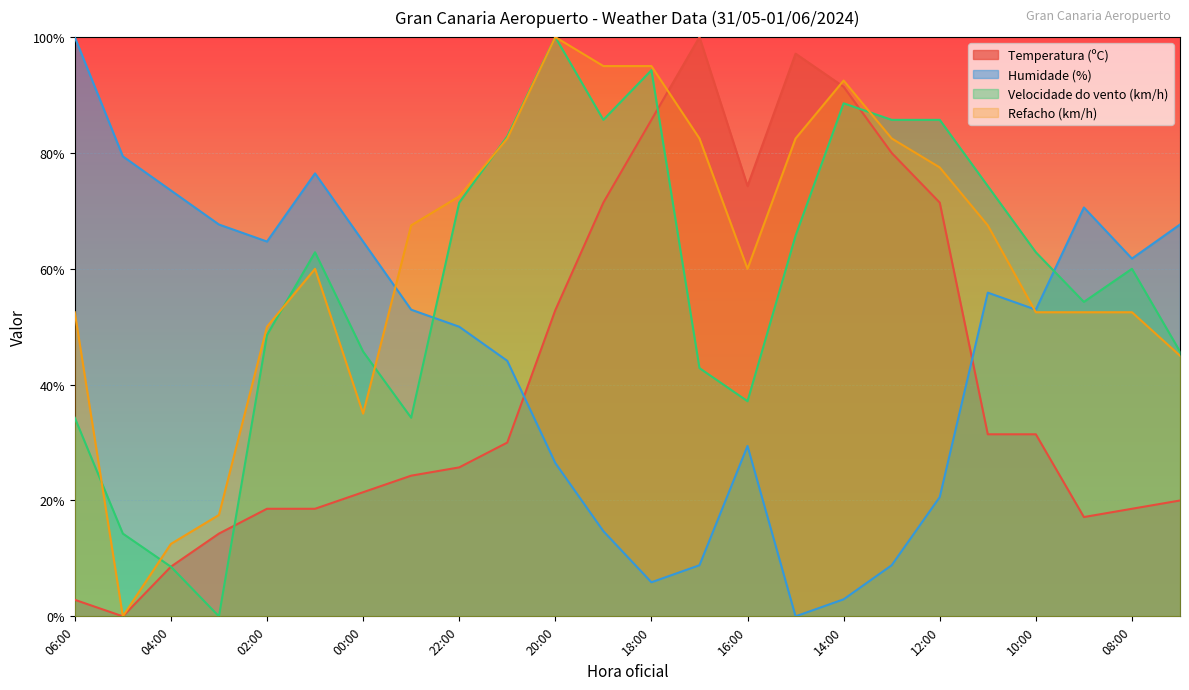

How many intersections are there between Velocidade do vento (km/h) and Humidade (%)?

2